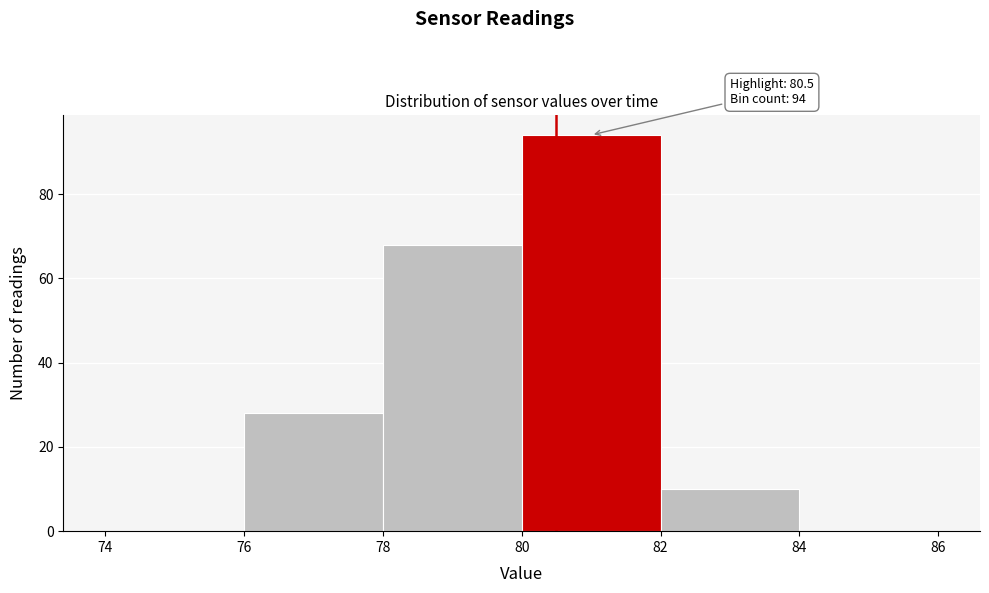

Over which range of the x-axis is the bar tallest?

80 to 82